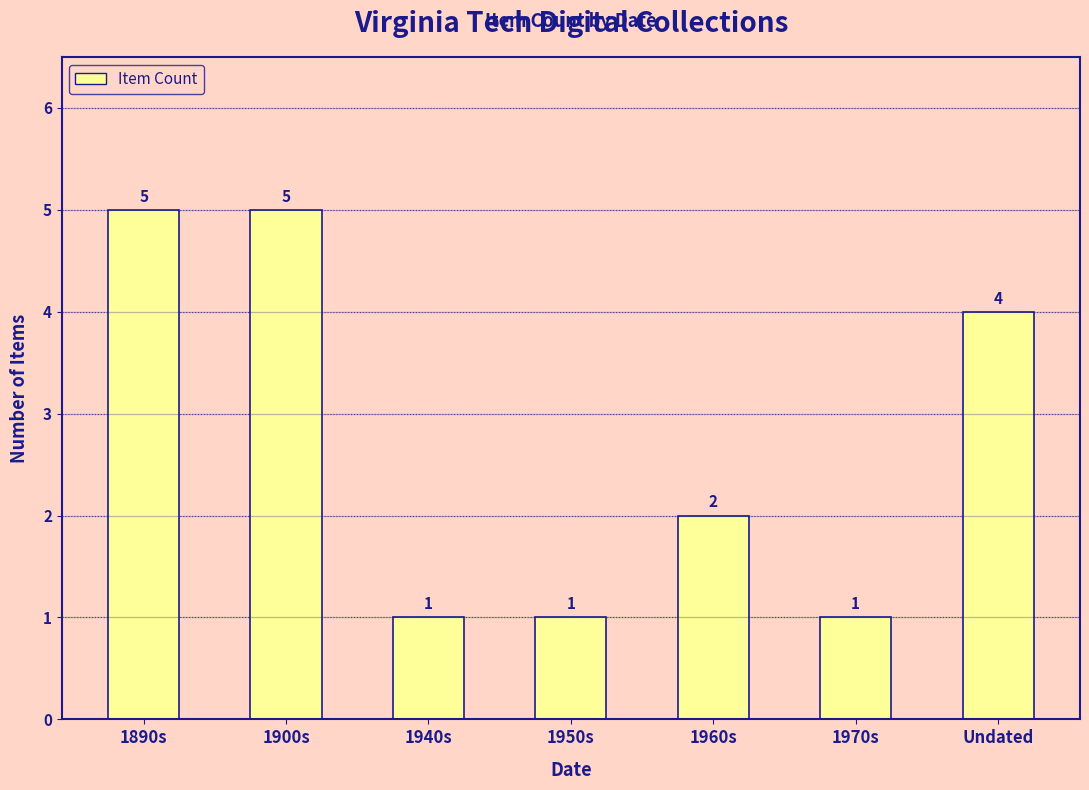

What is the label of the 3rd bar from the left?

1940s